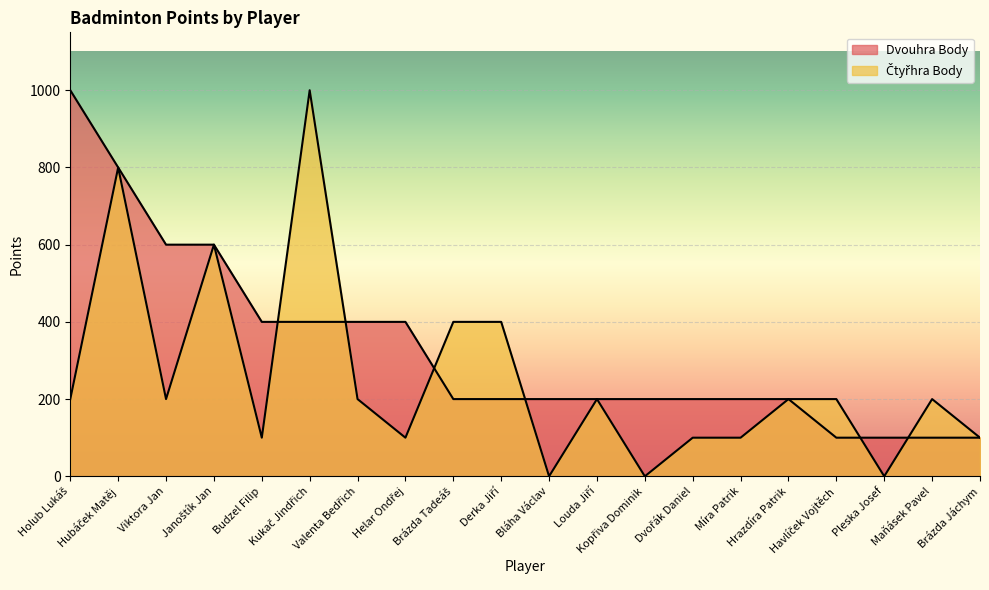

What is the label of the 17th point from the left?

Havlíček Vojtěch